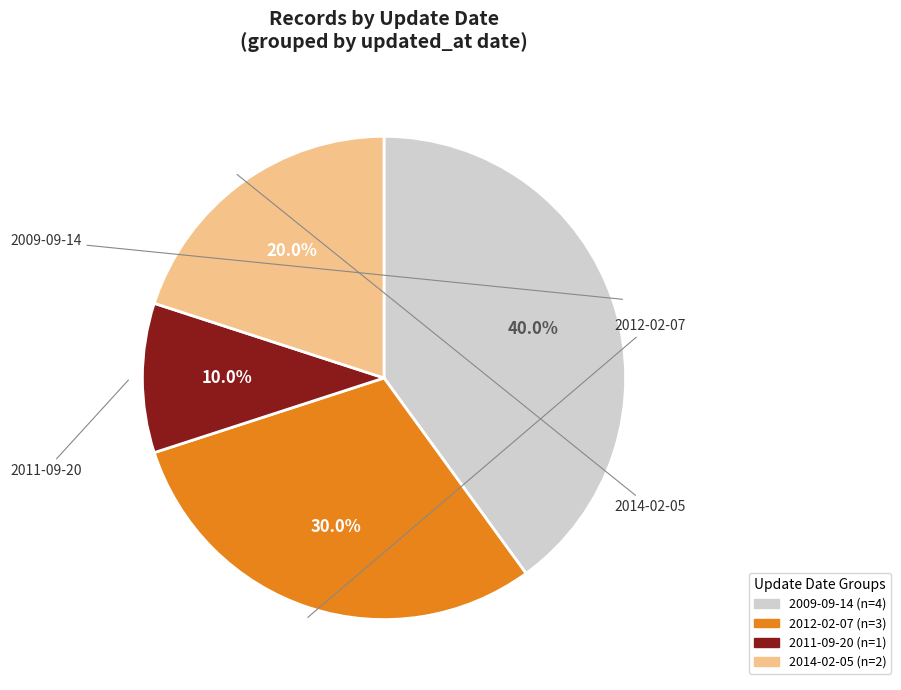

Which slice is the largest?

2009-09-14